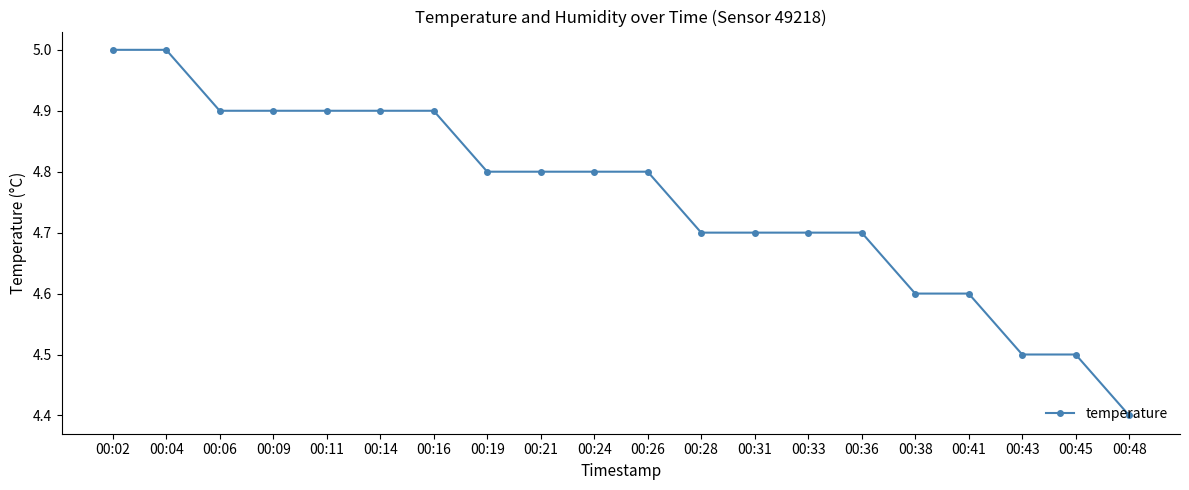

The chart shows a value of 3.0 at 00:14. True or false?

False